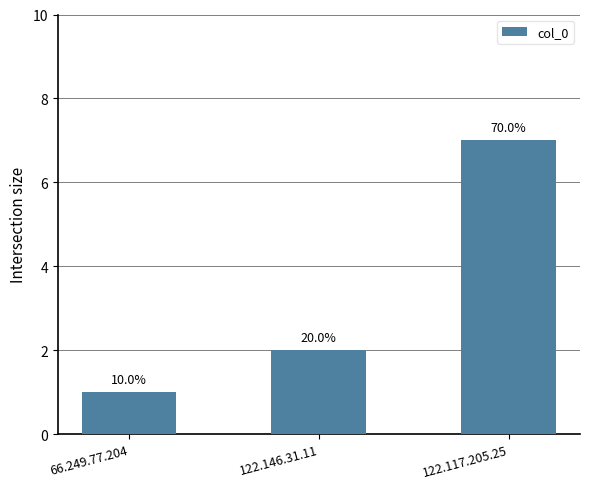

Between 122.117.205.25 and 122.146.31.11, which is larger?

122.117.205.25